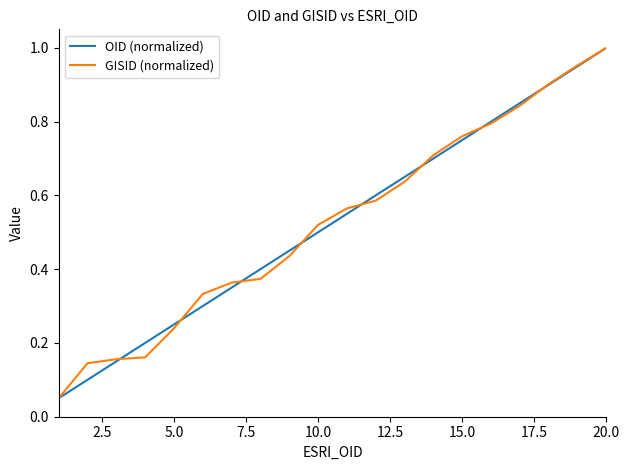

What is the total value across all series at 20.0?

2.0